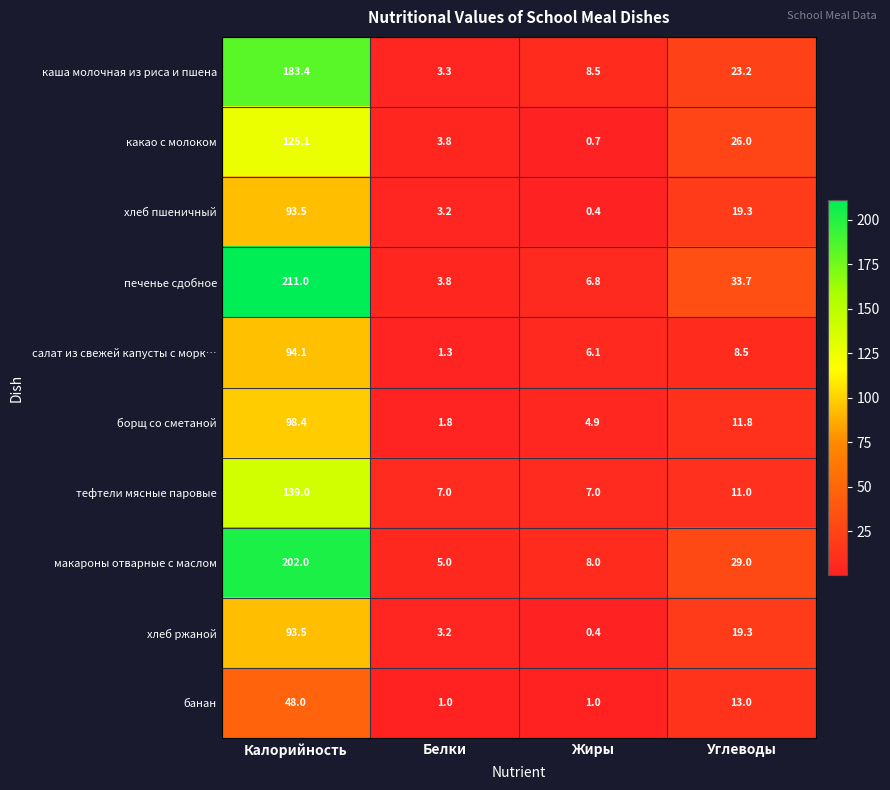

At which label is каша молочная из риса и пшена closest to 93?

Углеводы